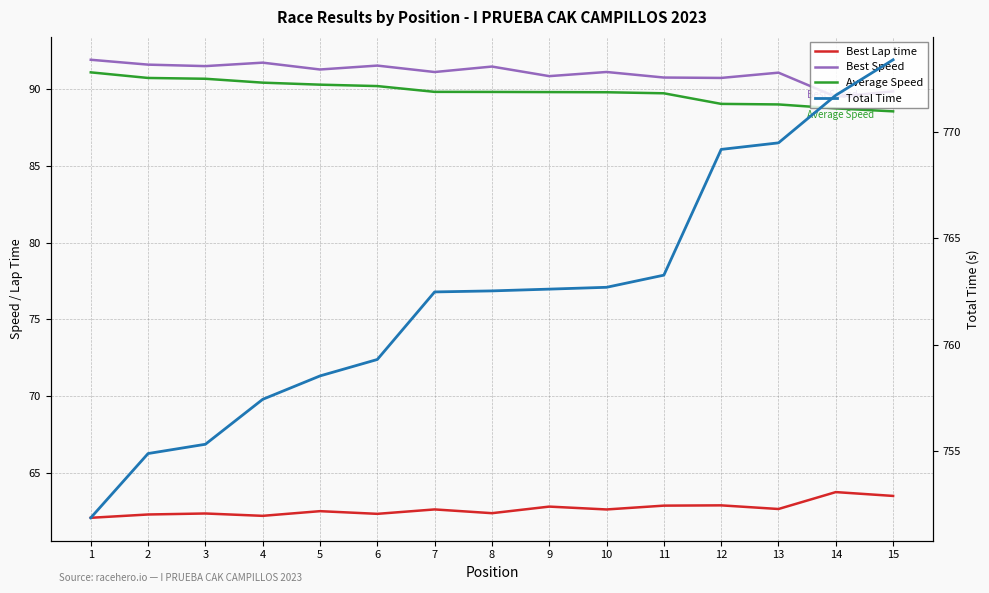

True or false: Best Lap time and Best Speed cross at least once.

False